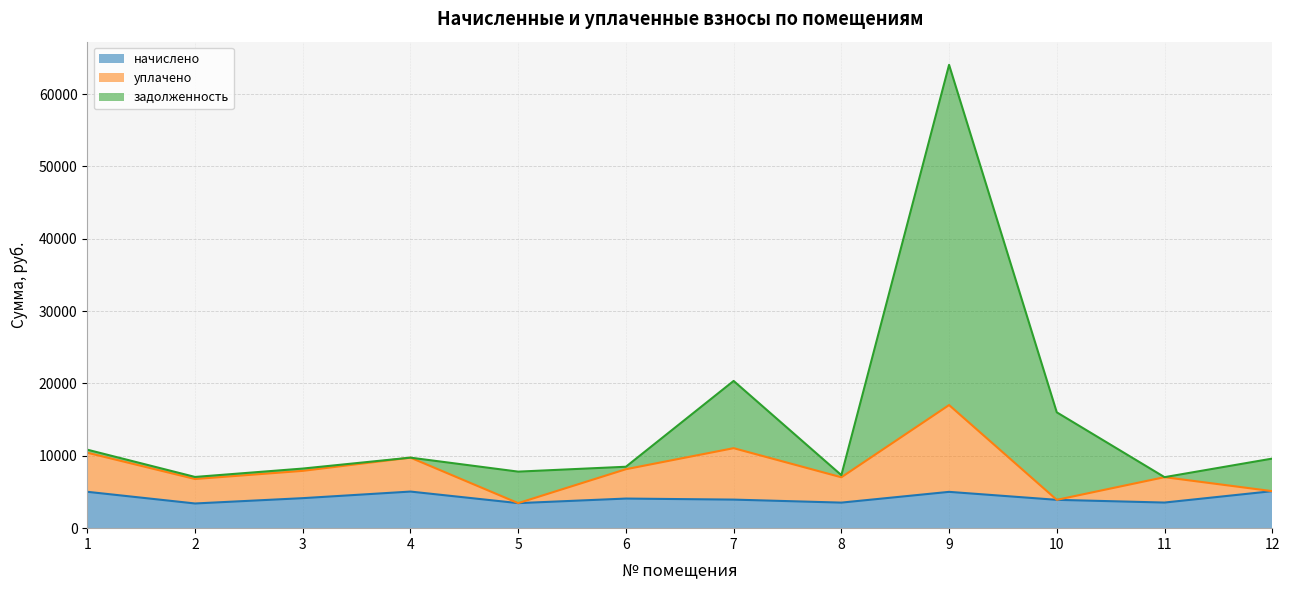

Rank the series at 5 from lowest to highest value.

начислено, уплачено, задолженность